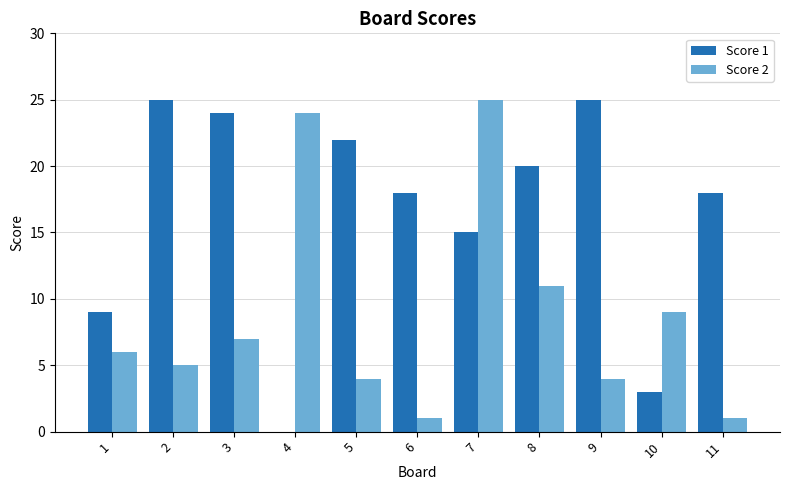

Reading left to right, extract all data points from this chart.

Score 1: 9	25	24	0	22	18	15	20	25	3	18
Score 2: 6	5	7	24	4	1	25	11	4	9	1